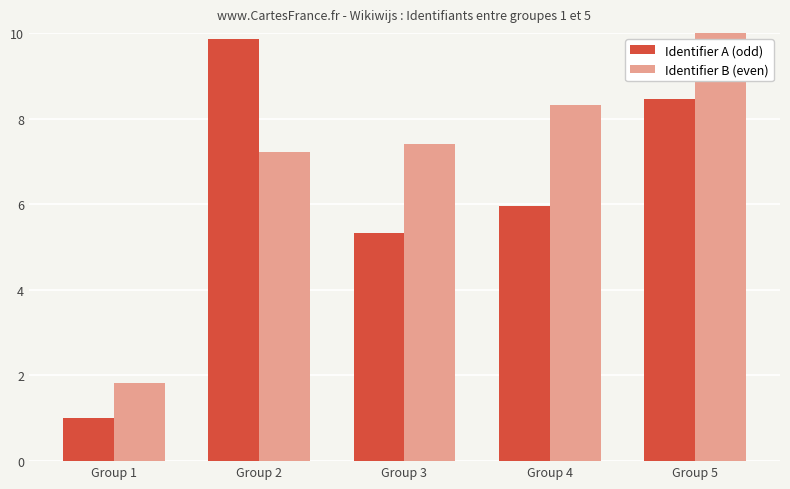

How many categories are shown in the chart?

5